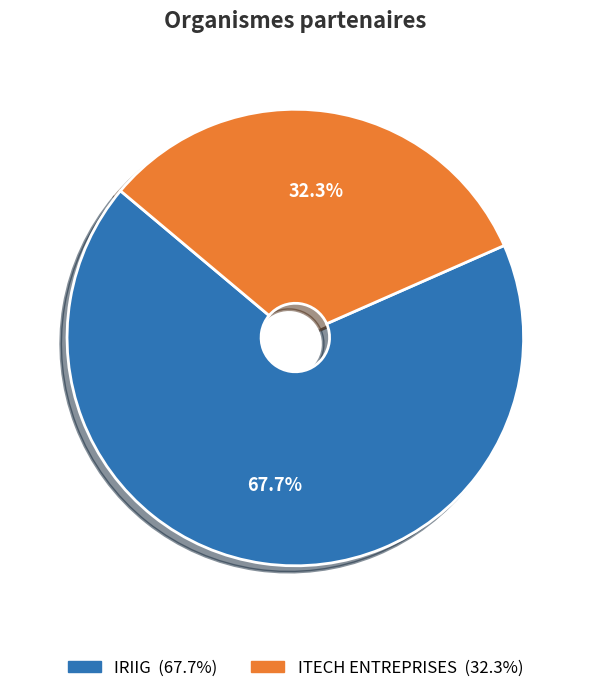

Rank the categories by value from lowest to highest.

ITECH ENTREPRISES, IRIIG